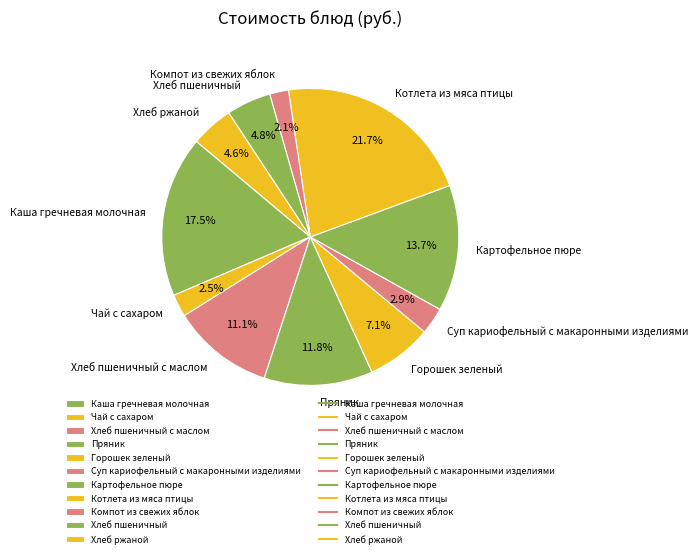

What percentage is NOT represented by Хлеб пшеничный с маслом?

88.9%